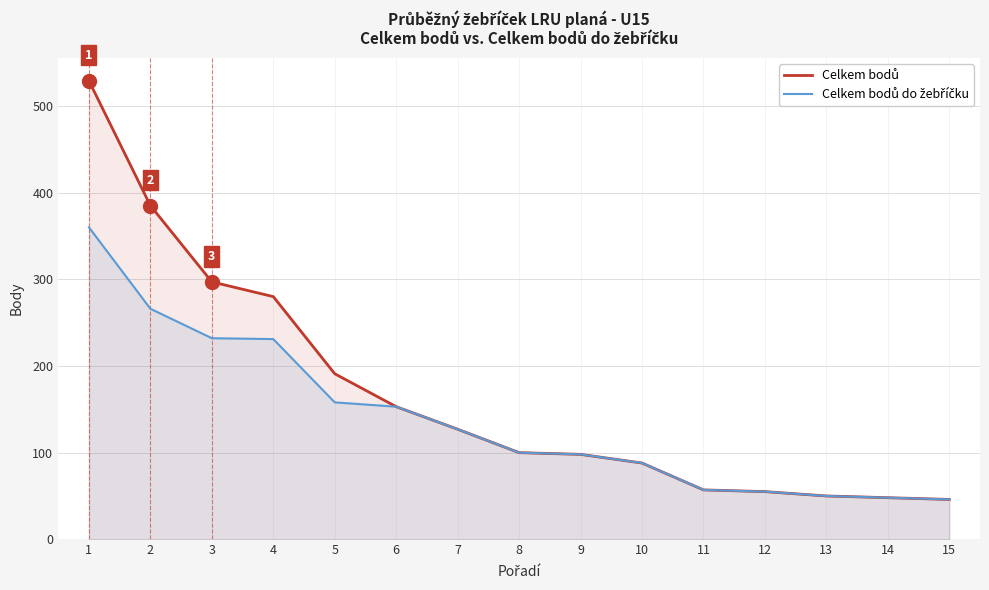

At which label does Celkem bodů do žebříčku reach its peak?

1